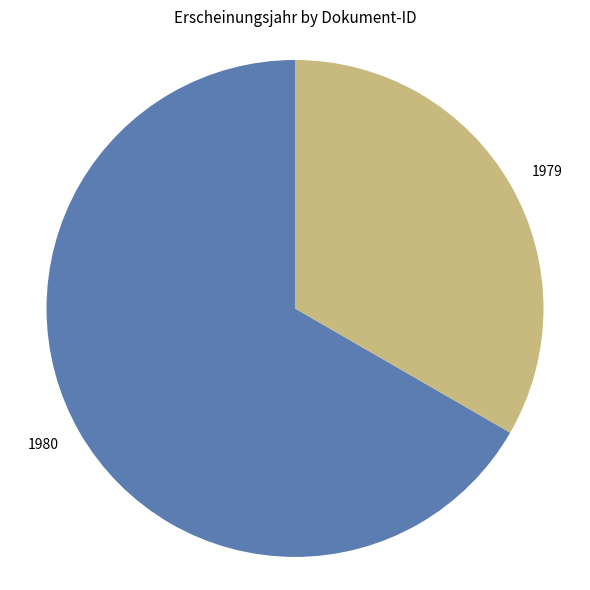

Combined, do 1980 and 1979 account for over 50%?

Yes